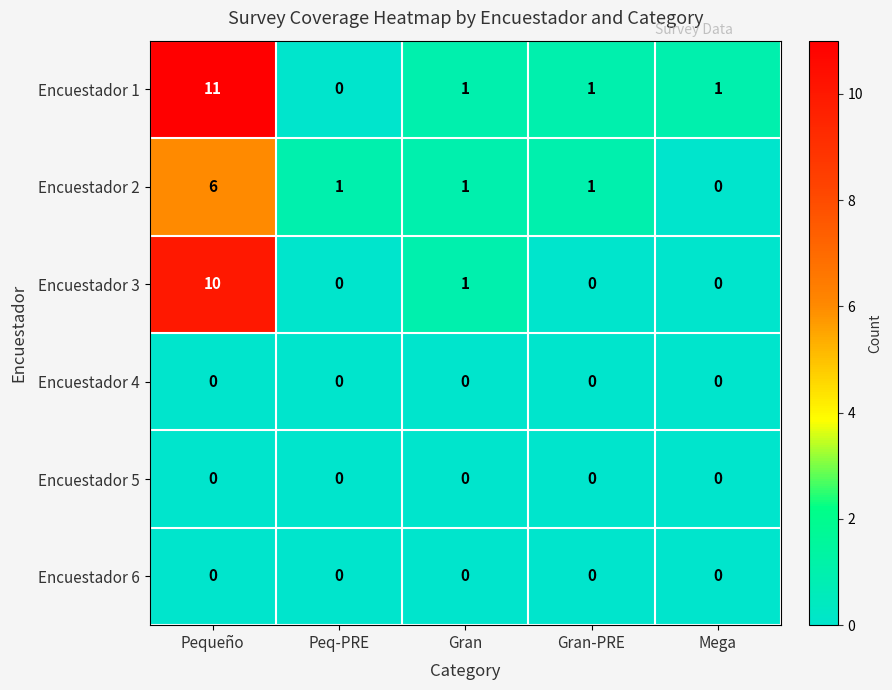

What is the average value of the Encuestador 1 series?

3